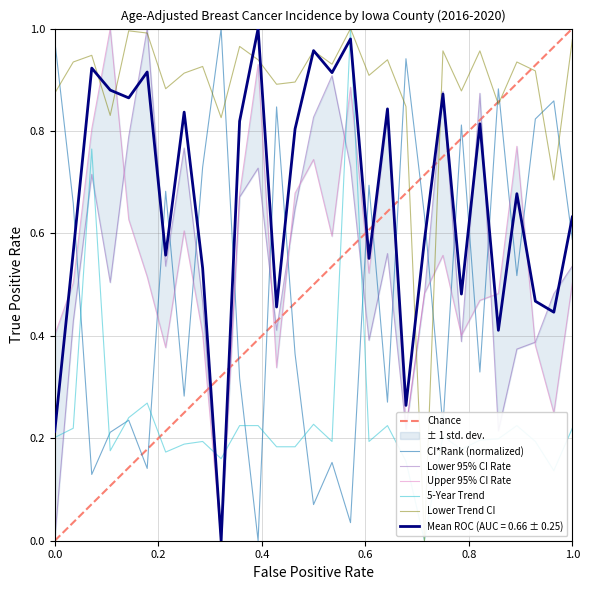

How many categories are shown in the chart?

29